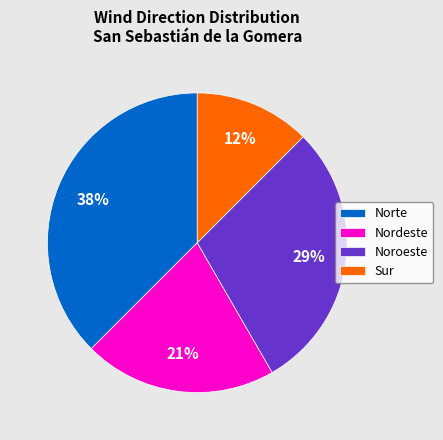

What is the ratio of the value at Sur to the value at Norte?

0.3